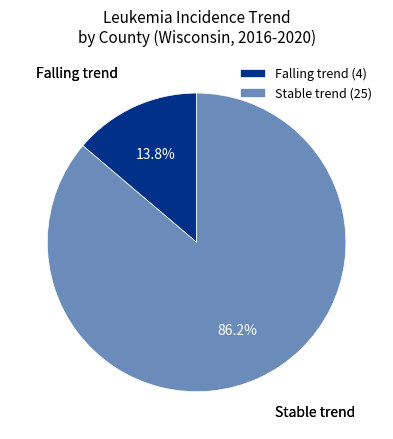

How many segments does this pie chart have?

2